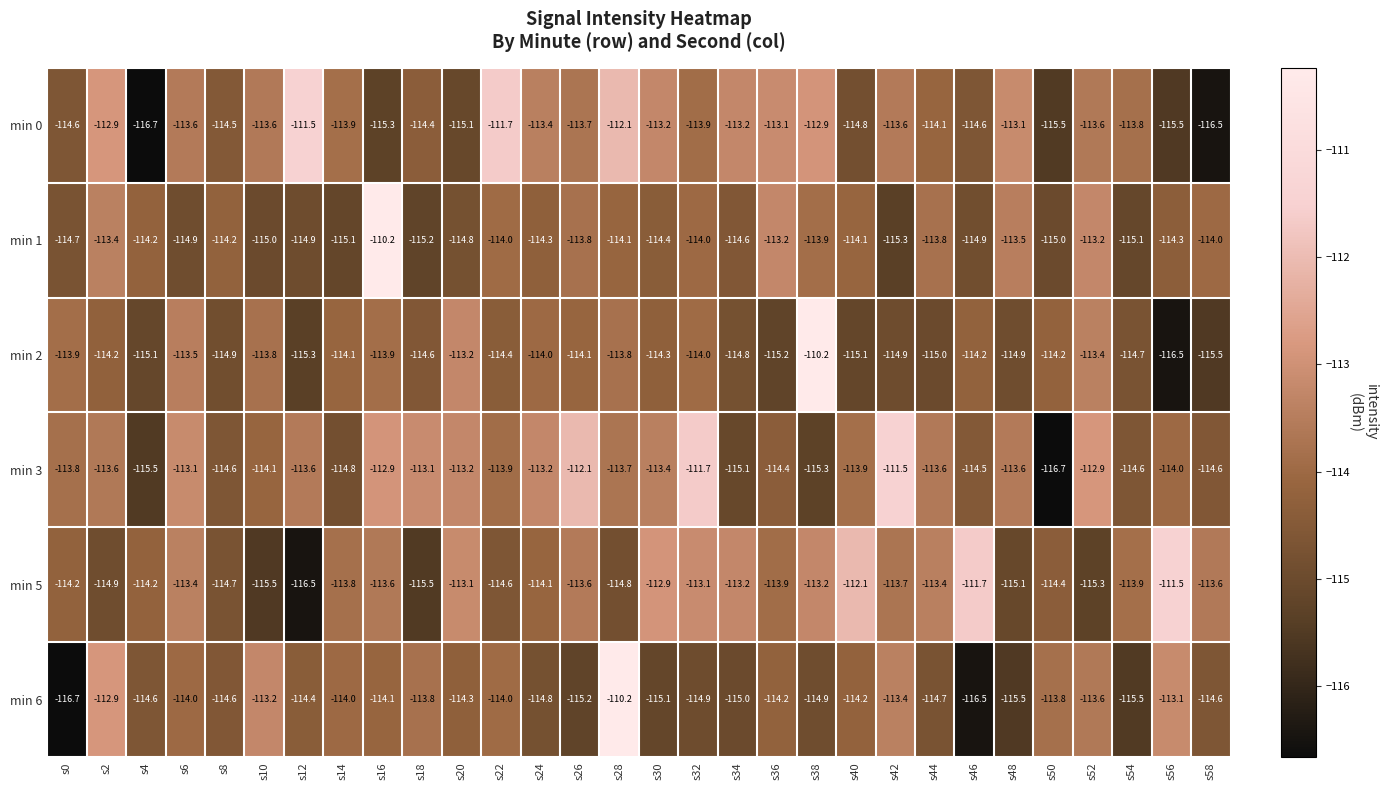

Is it true that min 6 equals -112.9 at s2?

True